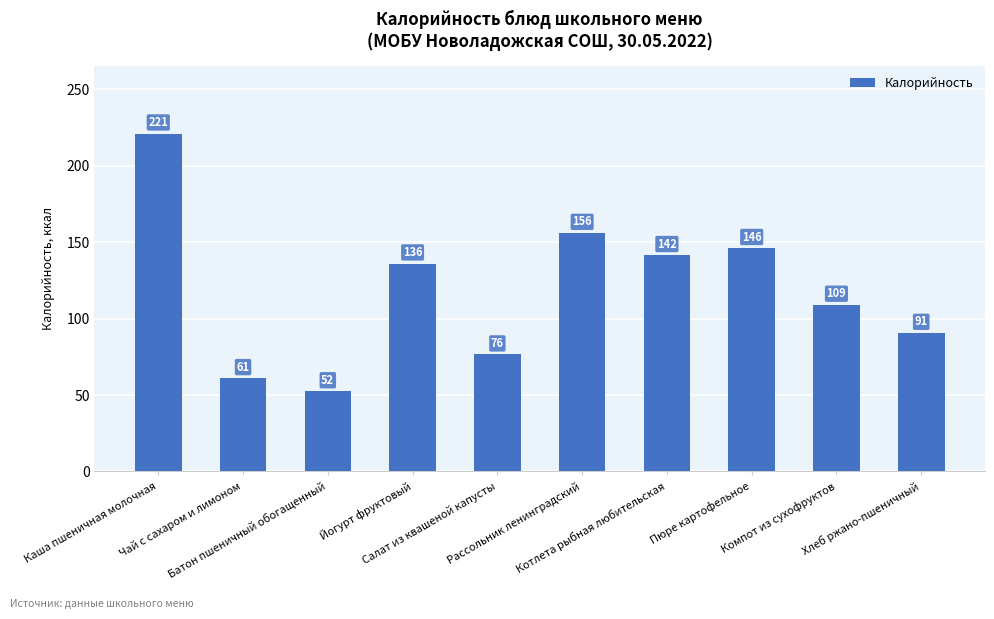

List the labels in order of value, largest first.

Каша пшеничная молочная, Рассольник ленинградский, Пюре картофельное, Котлета рыбная любительская, Йогурт фруктовый, Компот из сухофруктов, Хлеб ржано-пшеничный, Салат из квашеной капусты, Чай с сахаром и лимоном, Батон пшеничный обогащенный